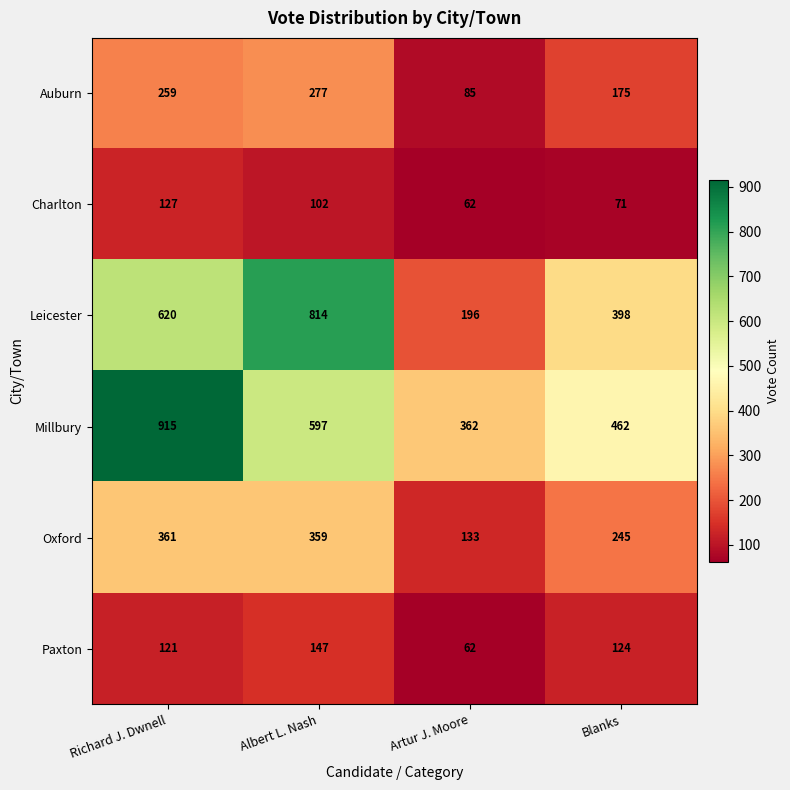

At how many categories does at least one series exceed 262?

4